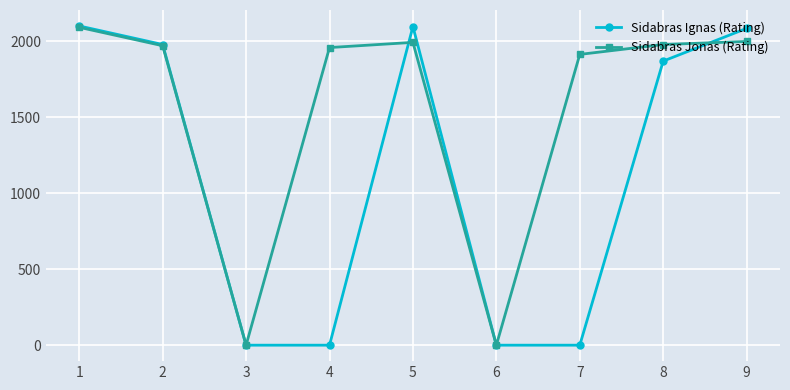

How many data points does each series have?

9